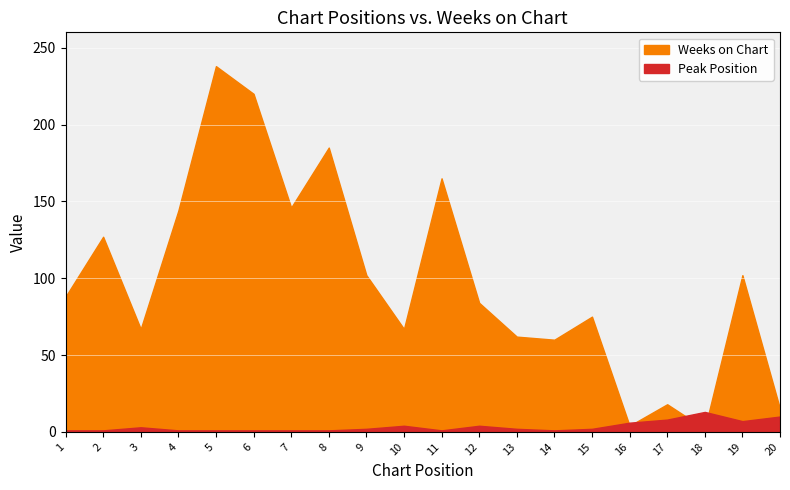

True or false: Peak Position and Weeks on Chart cross at least once.

True